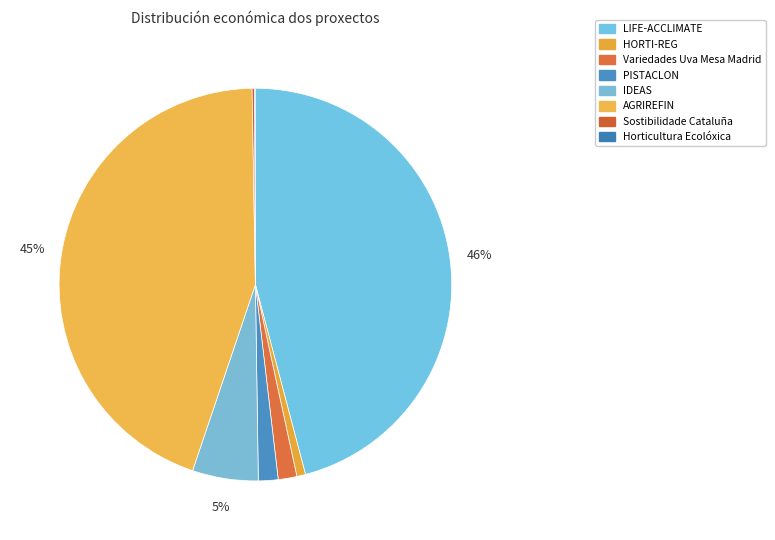

Rank the categories by value from highest to lowest.

LIFE-ACCLIMATE, AGRIREFIN, IDEAS, PISTACLON, Variedades Uva Mesa Madrid, HORTI-REG, Sostibilidade Cataluña, Horticultura Ecolóxica